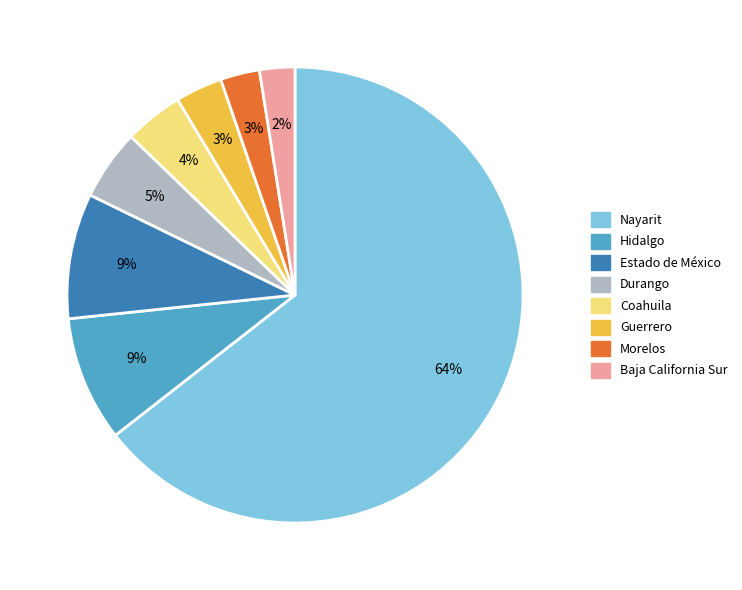

How many segments does this pie chart have?

8